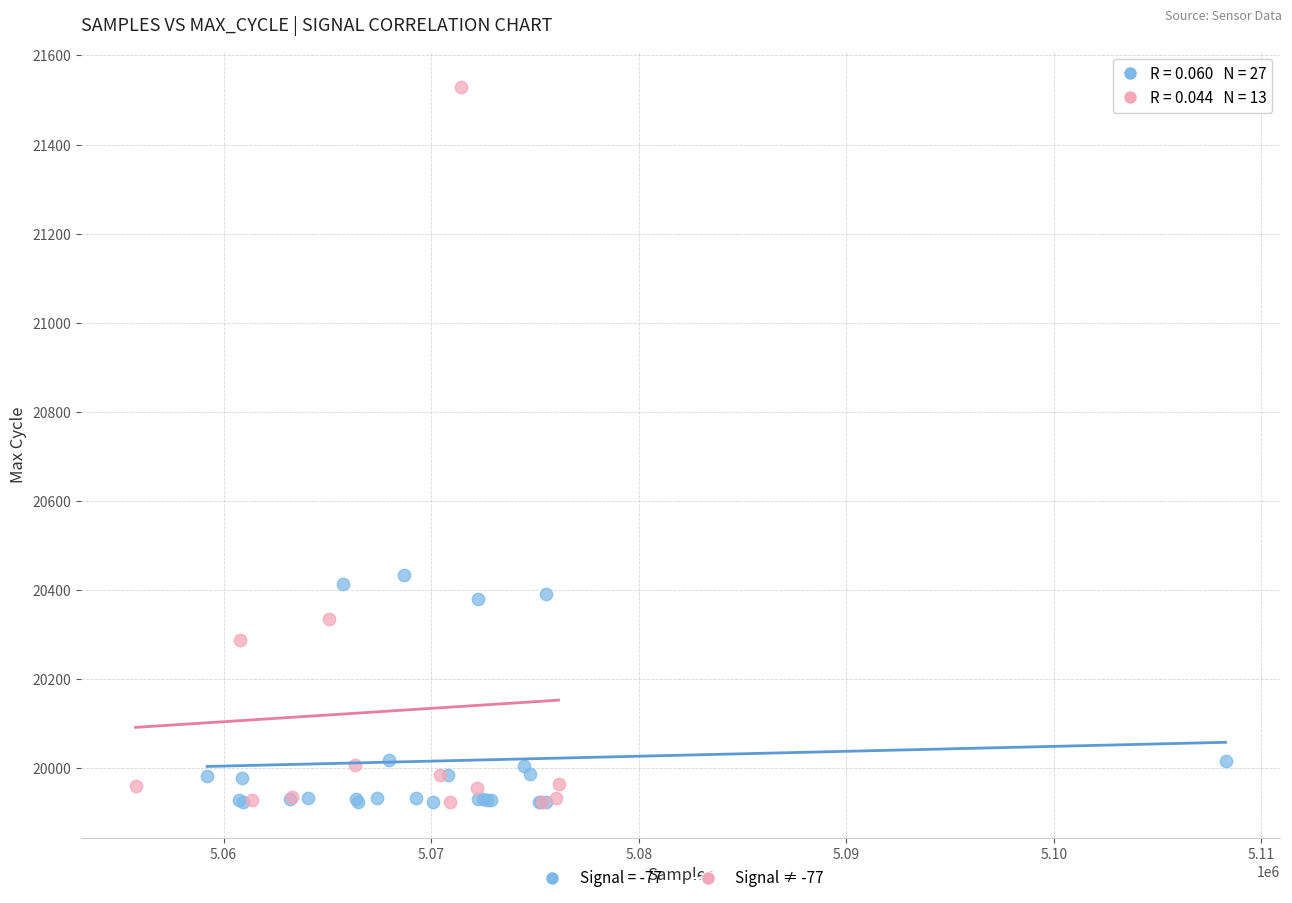

Which series has the largest Y range (max minus min)?

Signal ≠ -77